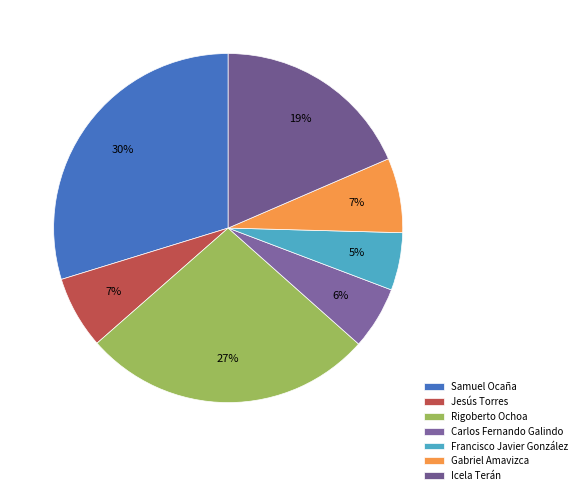

Which category has the smallest portion of the pie?

Francisco Javier González